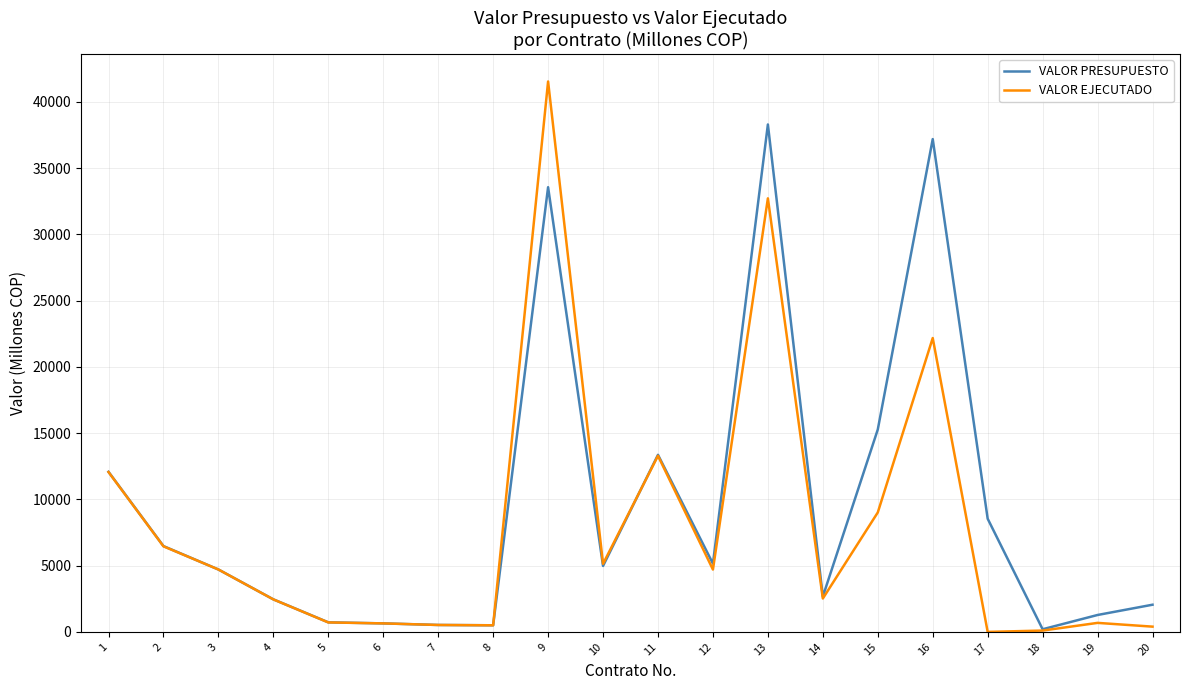

True or false: VALOR EJECUTADO and VALOR PRESUPUESTO intersect in this chart.

True